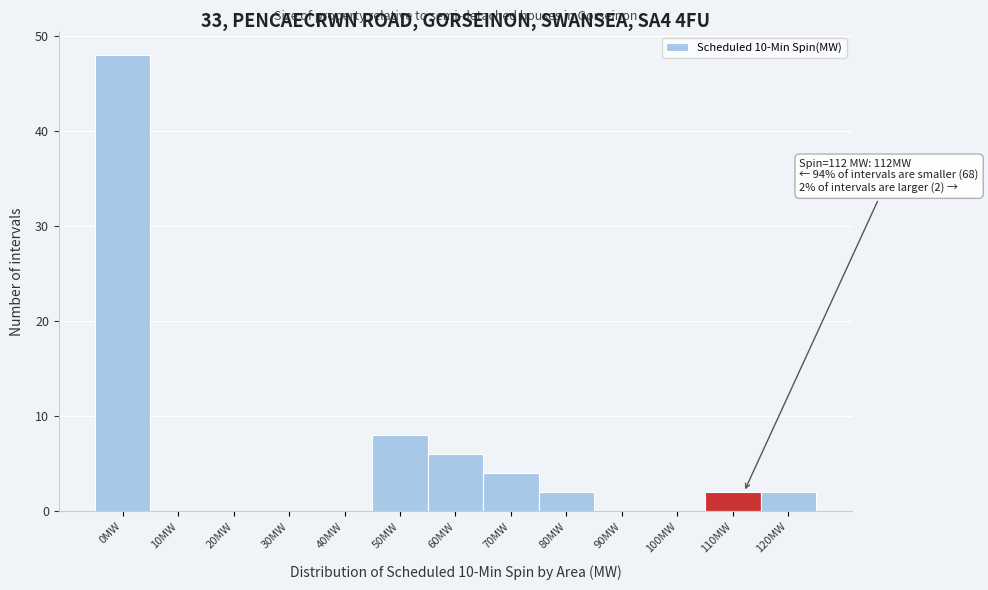

Reading right to left, what are all the values shown in this chart?

120MW=2	110MW=2	100MW=0	90MW=0	80MW=2	70MW=4	60MW=6	50MW=8	40MW=0	30MW=0	20MW=0	10MW=0	0MW=48